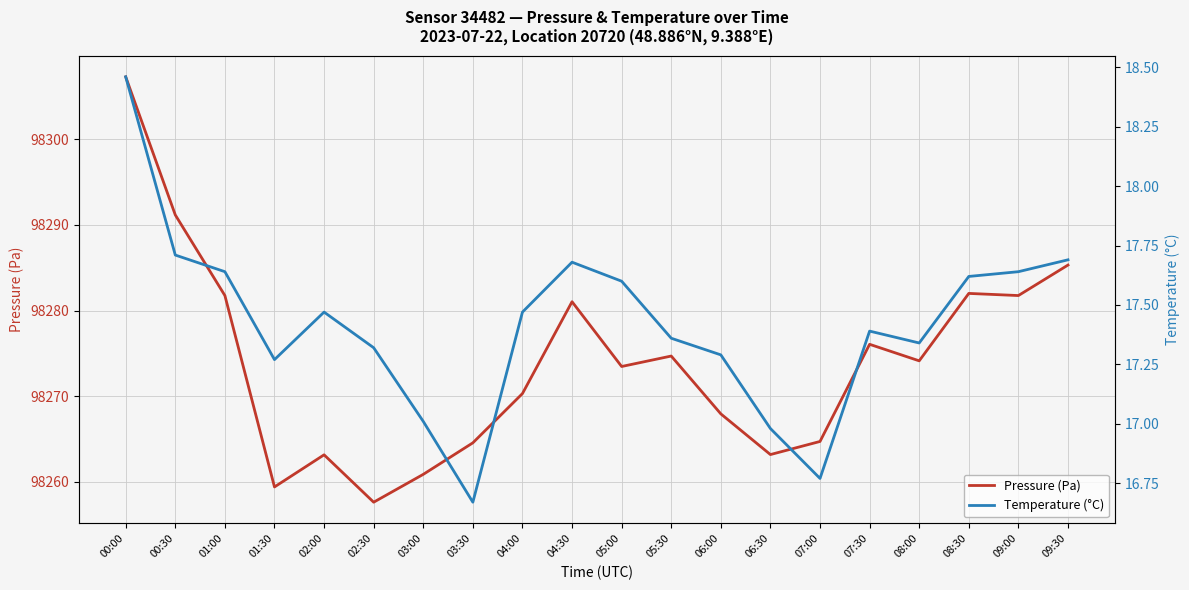

Rank the categories by Pressure (Pa) value from lowest to highest.

02:30, 01:30, 03:00, 02:00, 06:30, 03:30, 07:00, 06:00, 04:00, 05:00, 08:00, 05:30, 07:30, 04:30, 01:00, 09:00, 08:30, 09:30, 00:30, 00:00